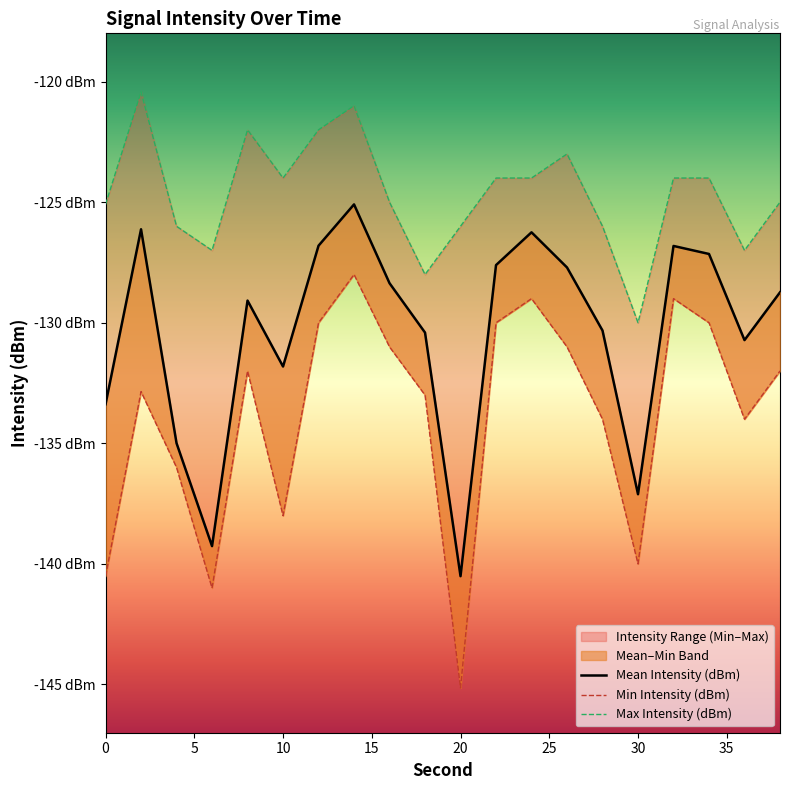

Is this an area chart (filled region under the line)?

No